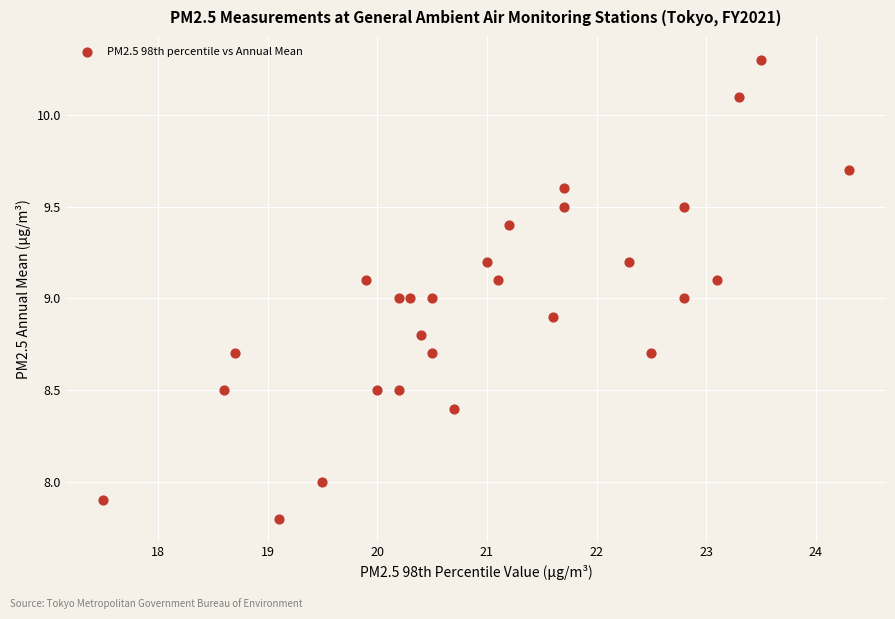

What is the range of Y values (max minus min)?

2.5